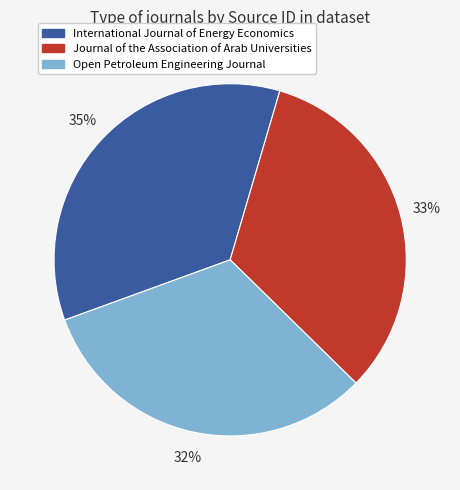

Is International Journal of Energy Economics the majority of the pie?

No